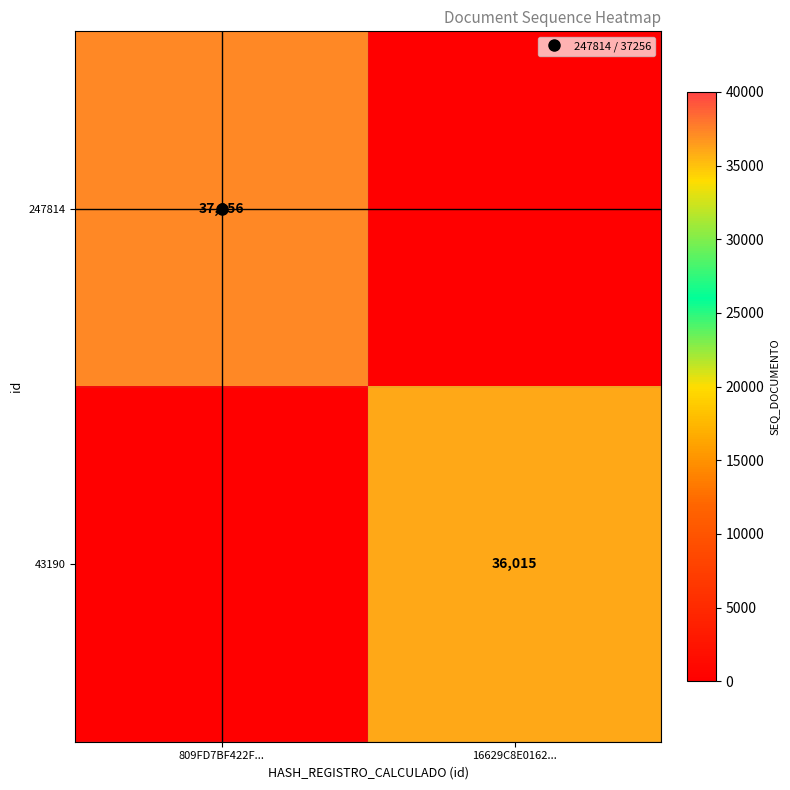

The value of 247814 at 809FD7BF422F... is 19157. True or false?

False